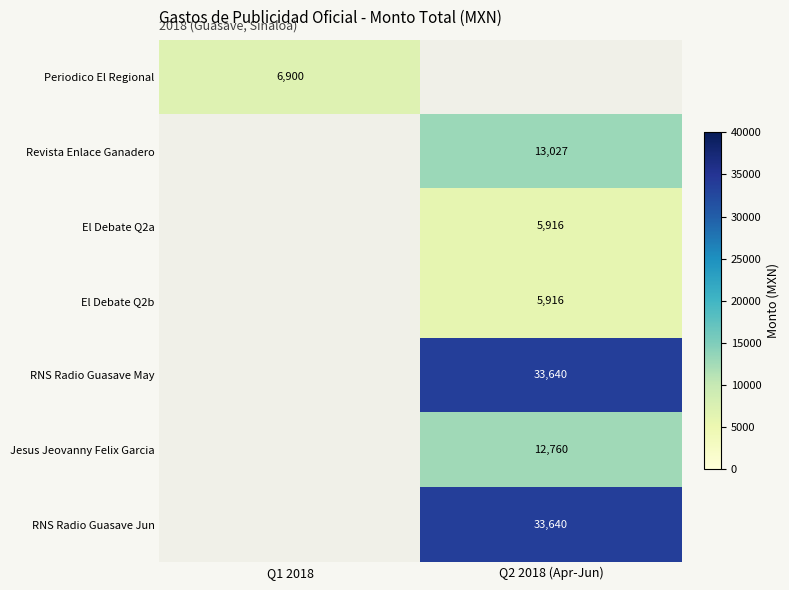

Which has a higher value, Q2 2018 (Apr-Jun) or Q1 2018?

Q1 2018